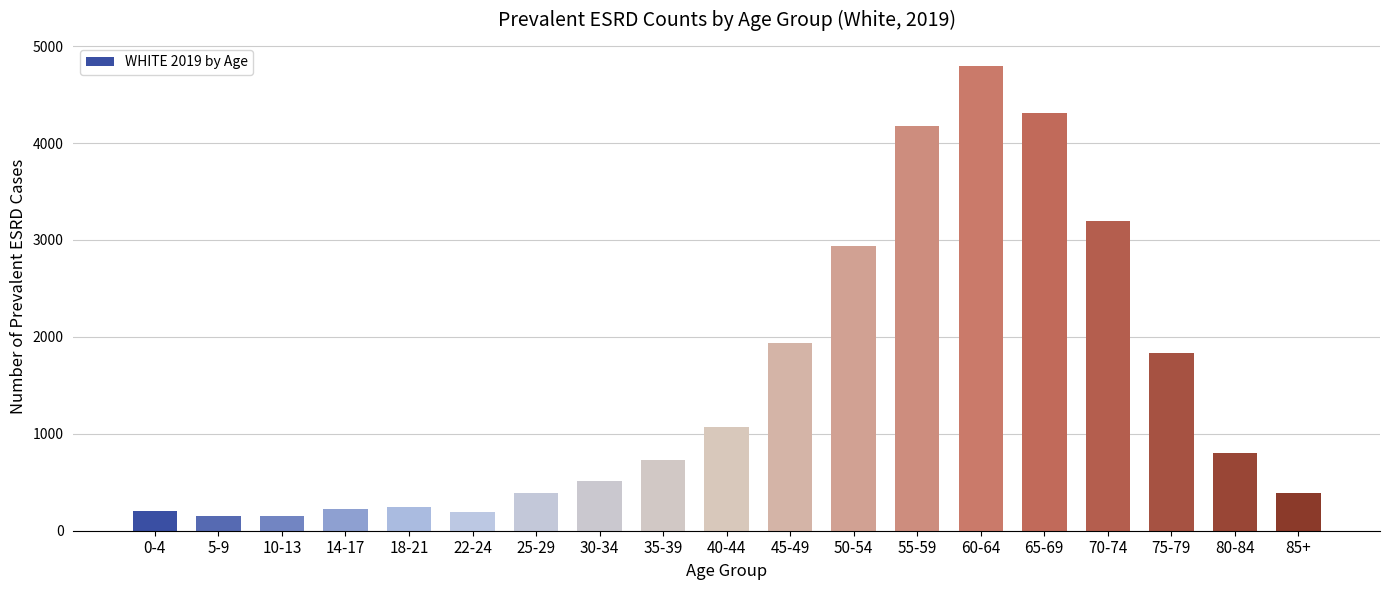

Is it true that the value at 18-21 is 242?

True